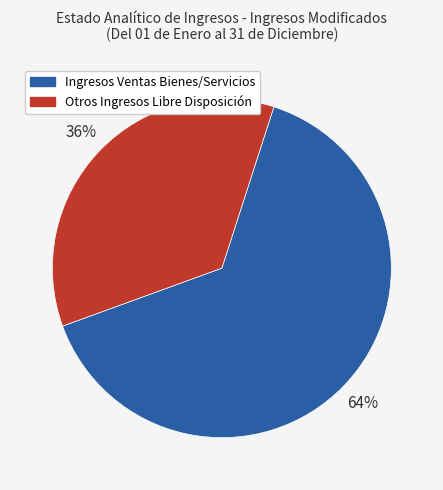

To the nearest percent, what is the average slice percentage?

50%